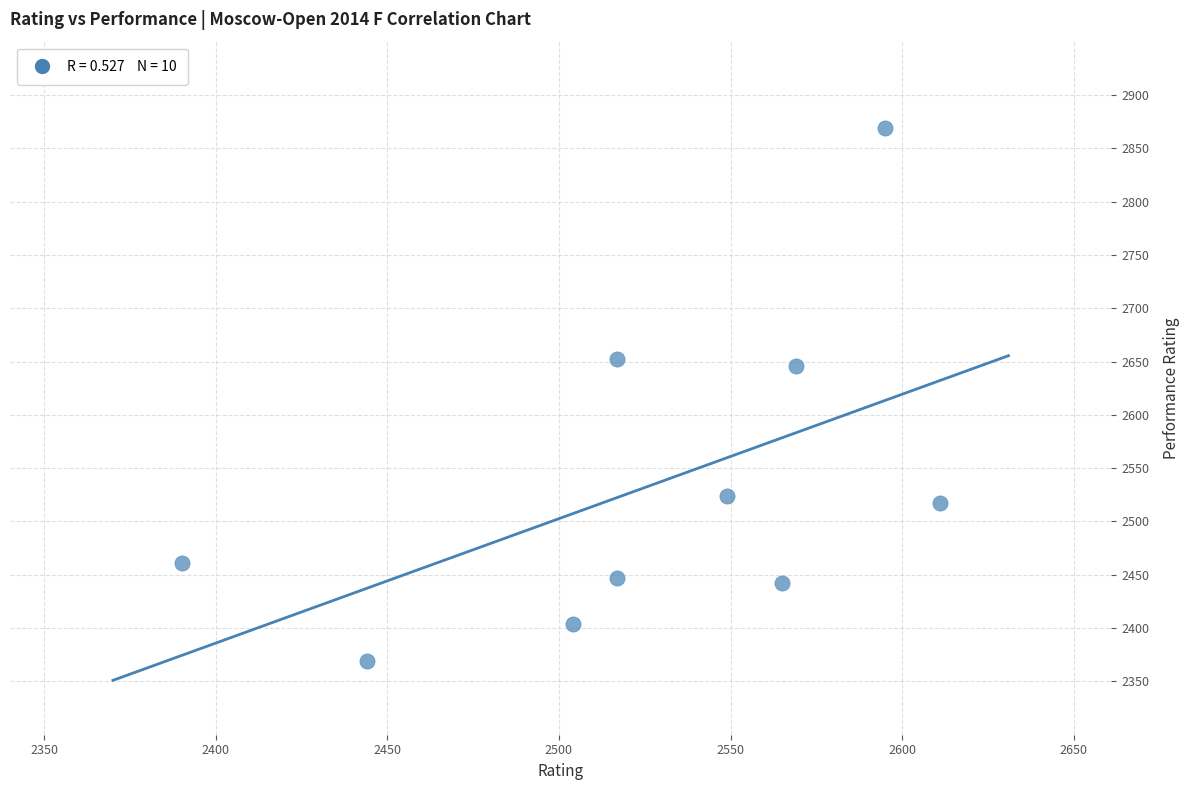

What is the average Y value?

2533